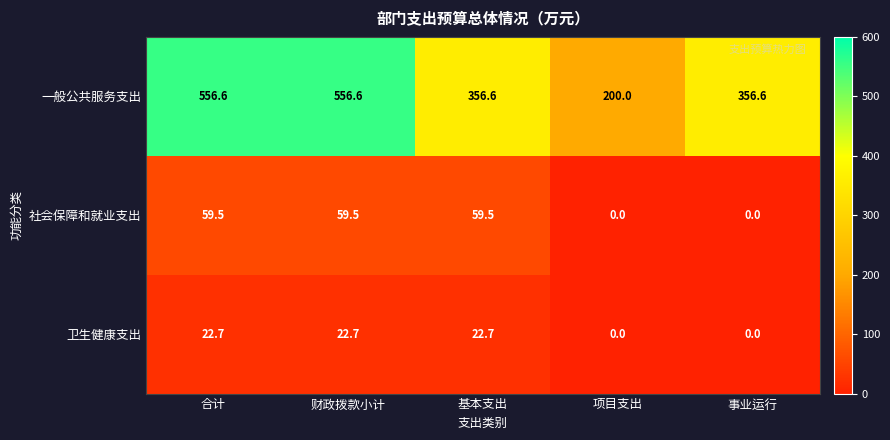

Reading right to left, extract all data points from this chart.

一般公共服务支出: 356.6	200.0	356.6	556.6	556.6
社会保障和就业支出: 0.0	0.0	59.5	59.5	59.5
卫生健康支出: 0.0	0.0	22.7	22.7	22.7